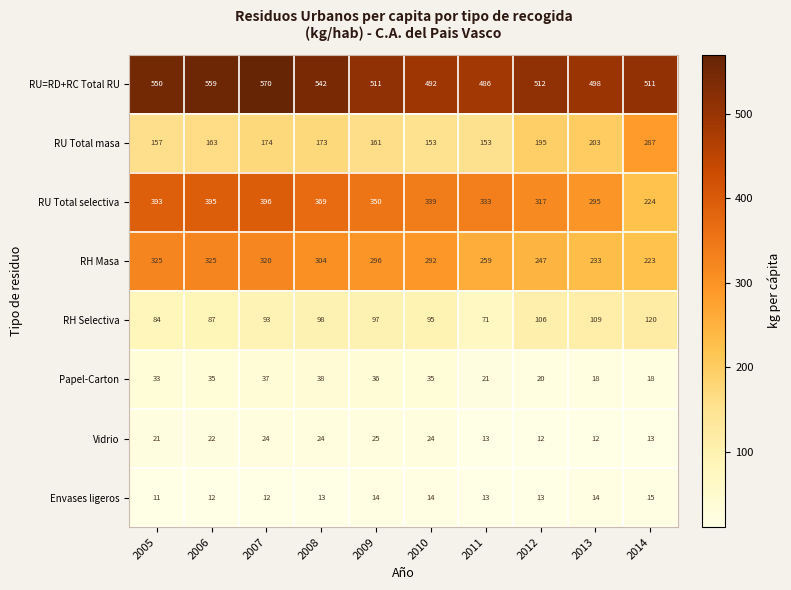

List the series in order of their peak value, highest first.

RU=RD+RC Total RU, RU Total selectiva, RH Masa, RU Total masa, RH Selectiva, Papel-Carton, Vidrio, Envases ligeros